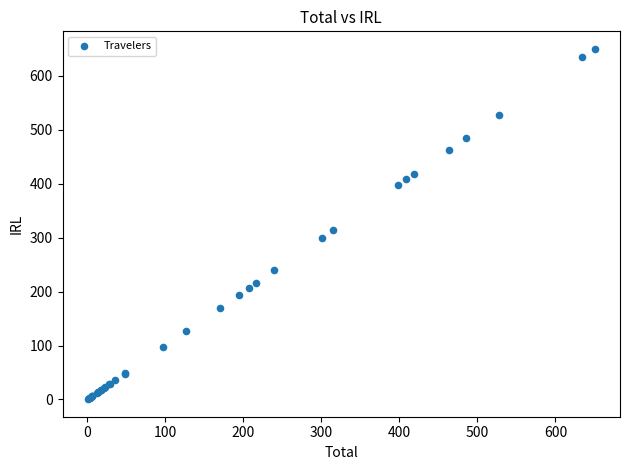

What Y value in the scatter plot is closest to 325?

314.5